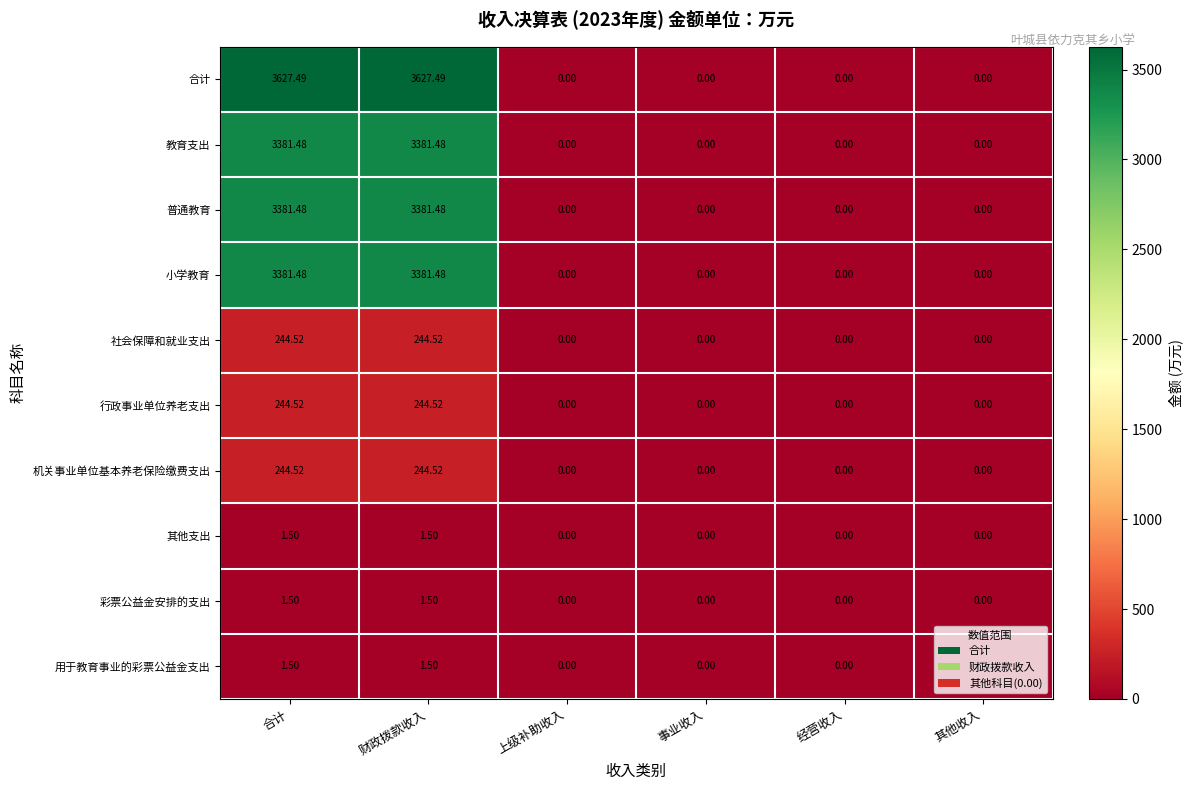

What is the greatest value displayed?

3627.5